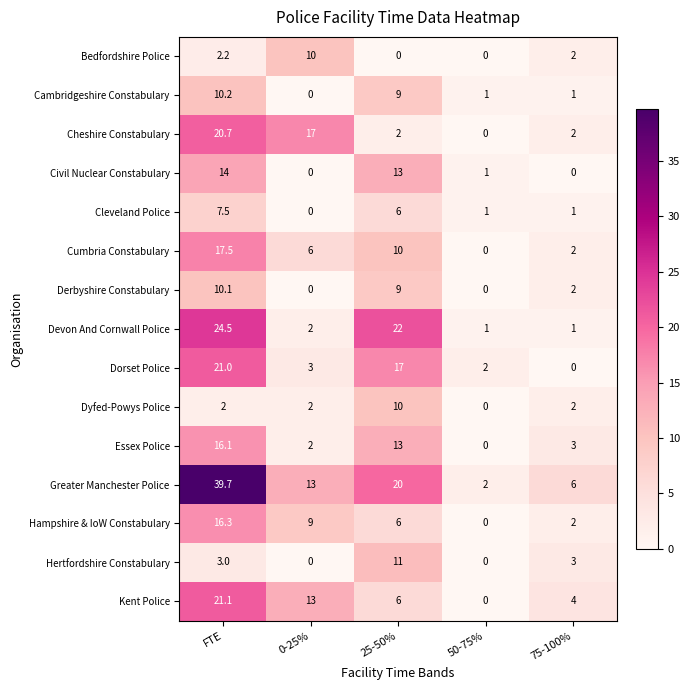

List the labels in order of Cumbria Constabulary value, largest first.

FTE, 25-50%, 0-25%, 75-100%, 50-75%